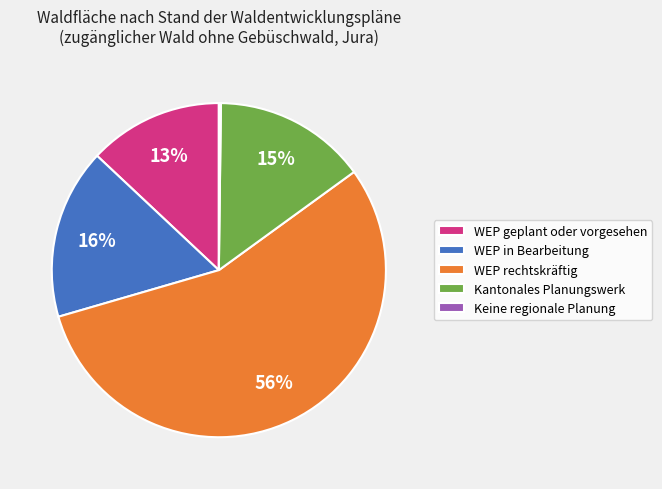

True or false: WEP geplant oder vorgesehen accounts for 13% of the total.

True